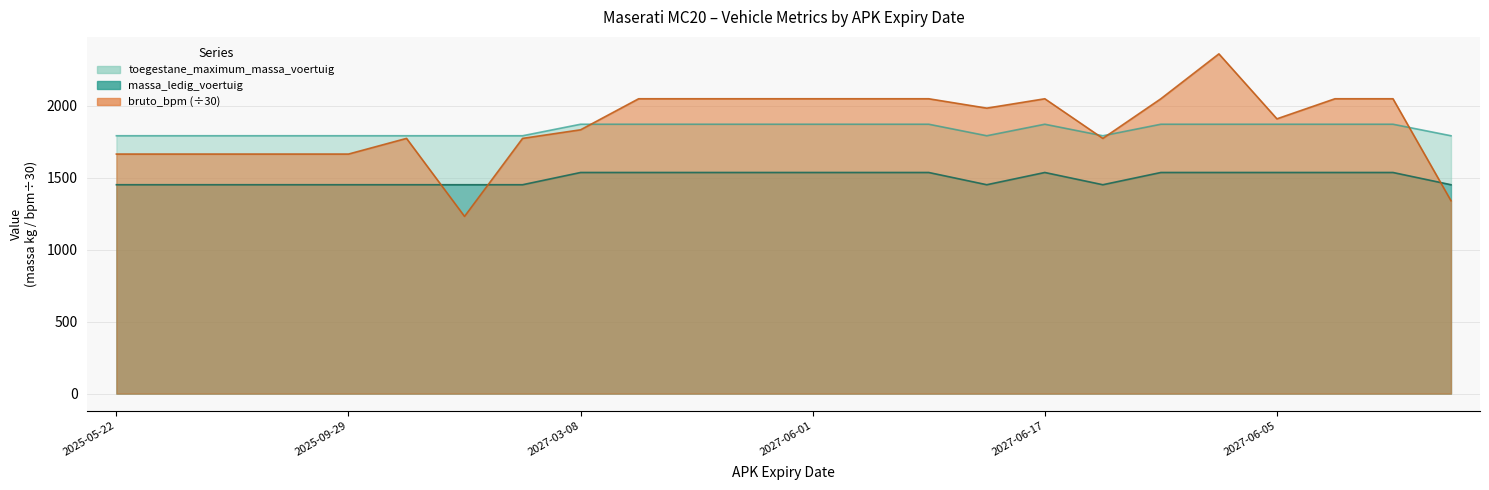

Which series has the widest spread of values?

bruto_bpm